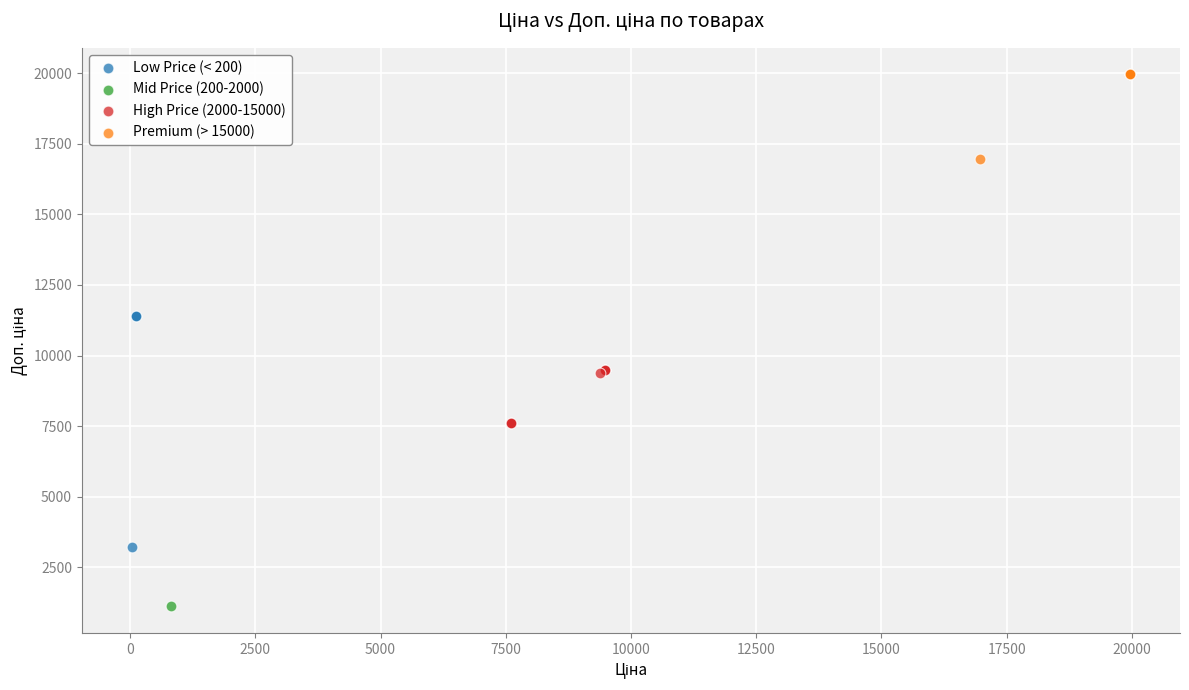

What are all the series names shown in the legend?

Low Price (< 200), Mid Price (200-2000), High Price (2000-15000), Premium (> 15000)